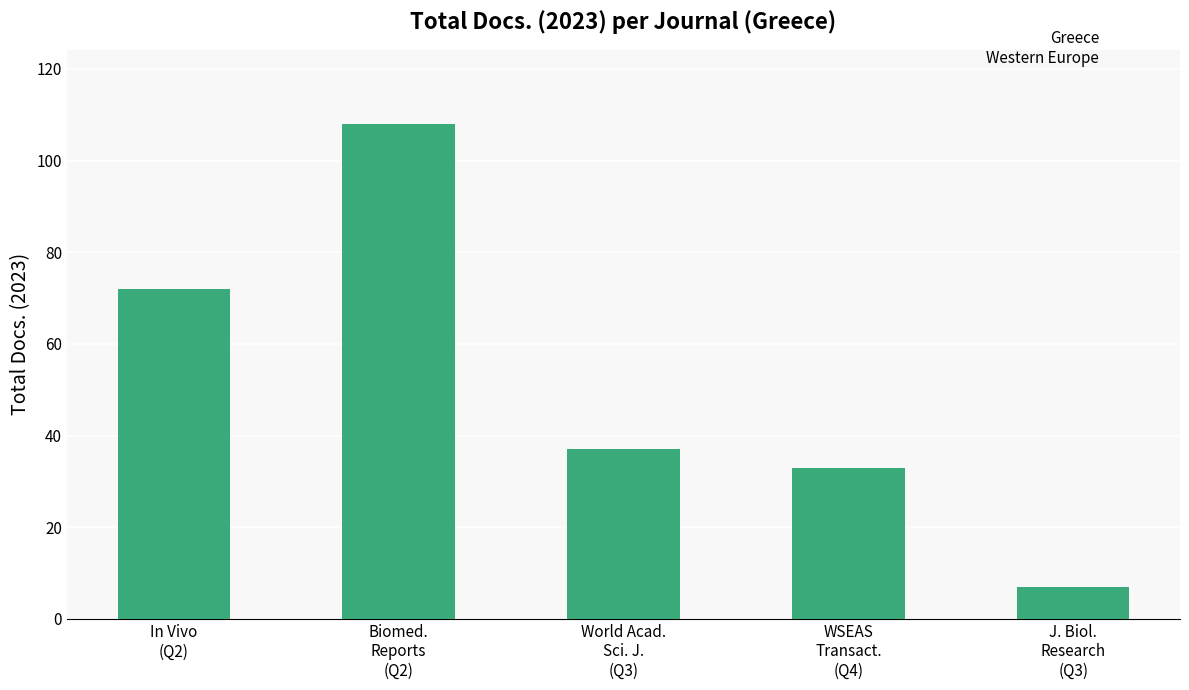

Reading left to right, what are all the values shown in this chart?

In Vivo
(Q2)=72	Biomed.
Reports
(Q2)=108	World Acad.
Sci. J.
(Q3)=37	WSEAS
Transact.
(Q4)=33	J. Biol.
Research
(Q3)=7